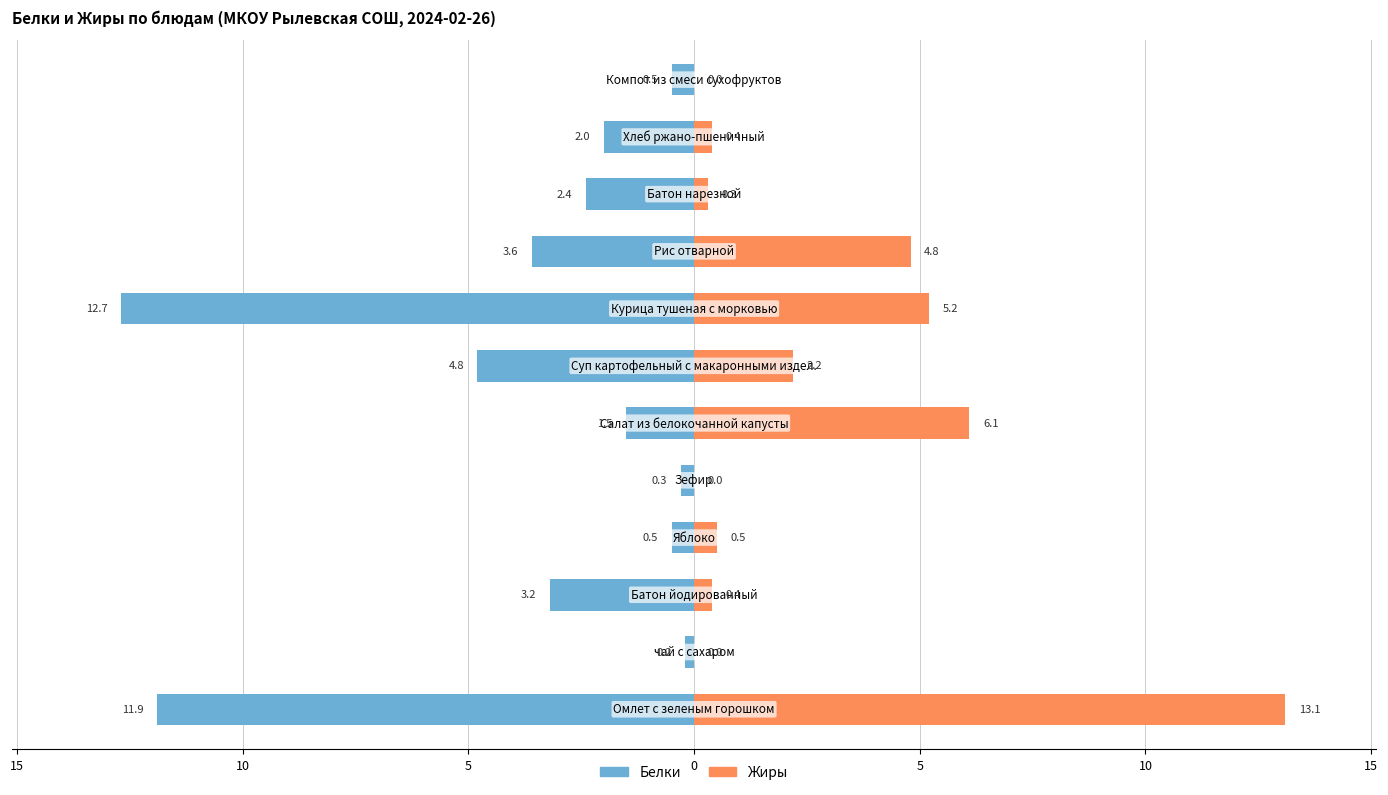

Does the chart contain any negative values?

Yes